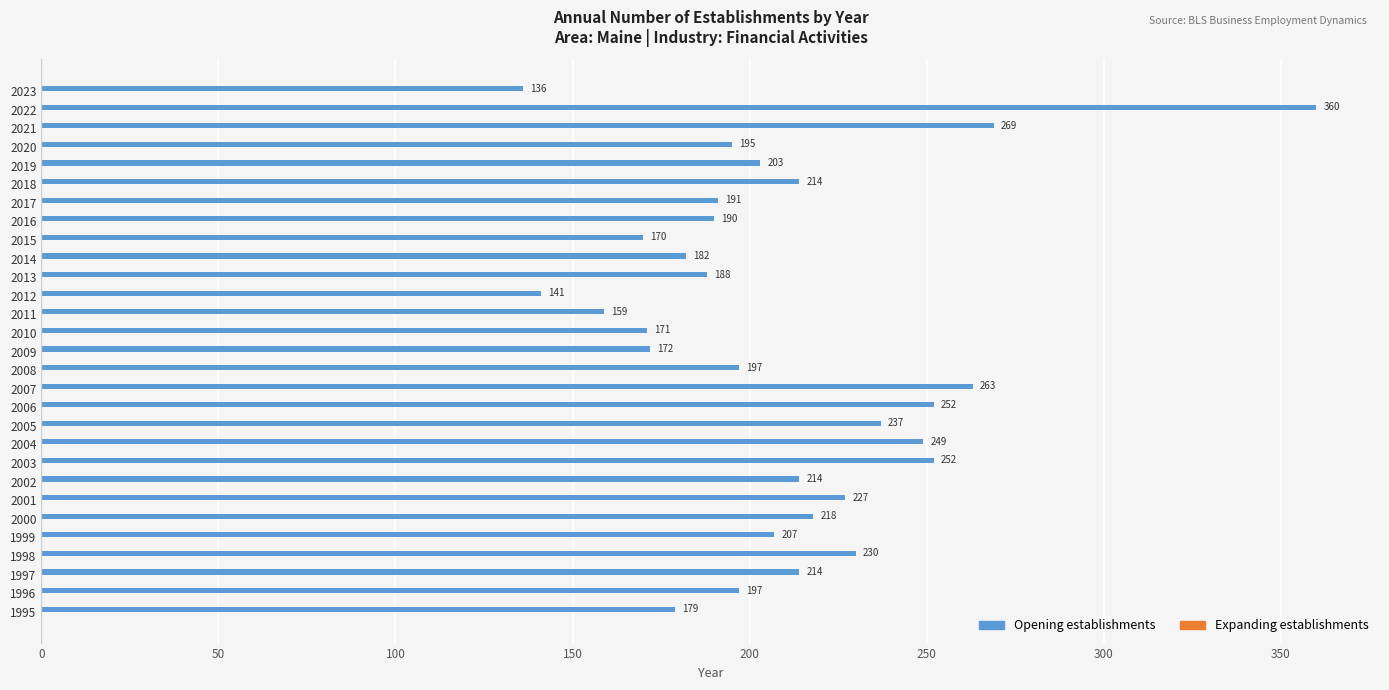

Read the value at 2003, to the nearest 50.

250